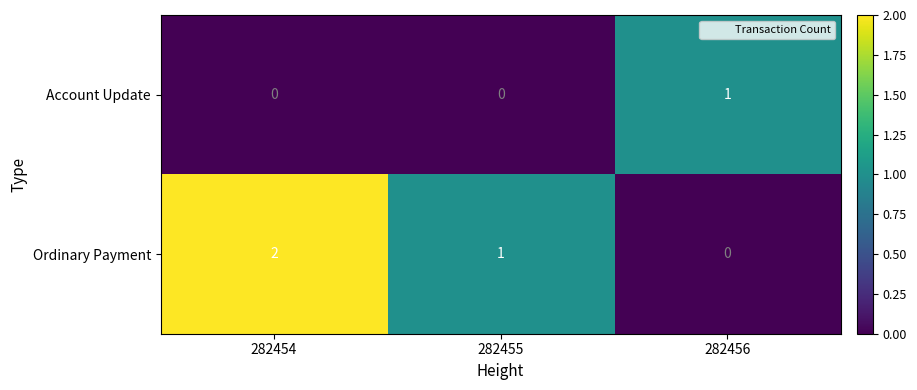

At which category is the sum across all series the highest?

282454